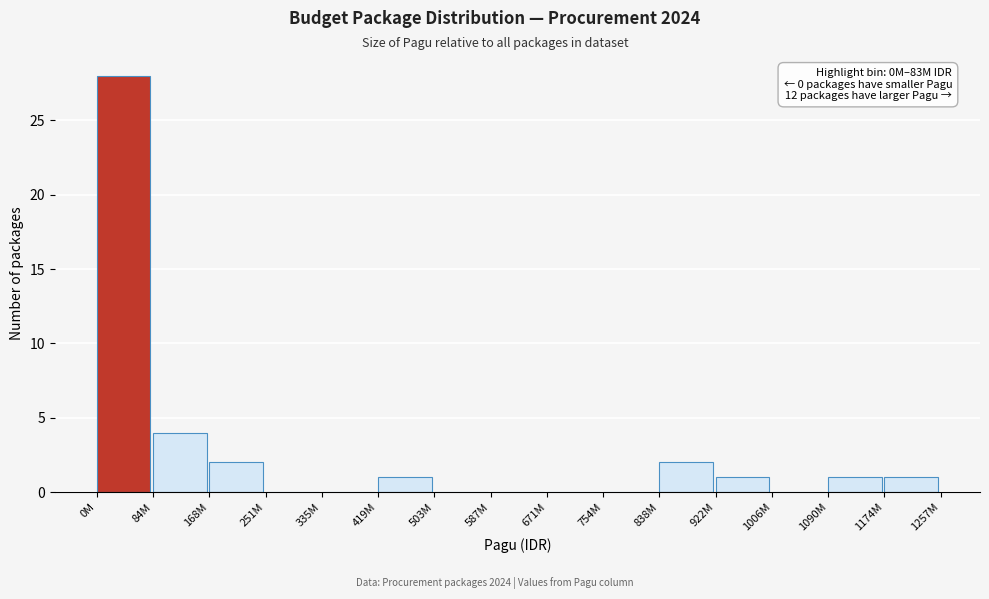

Reading left to right, list all the values displayed in this chart.

0M=28	84M=4	168M=2	251M=0	335M=0	419M=1	503M=0	587M=0	671M=0	754M=0	838M=2	922M=1	1006M=0	1090M=1	1174M=1